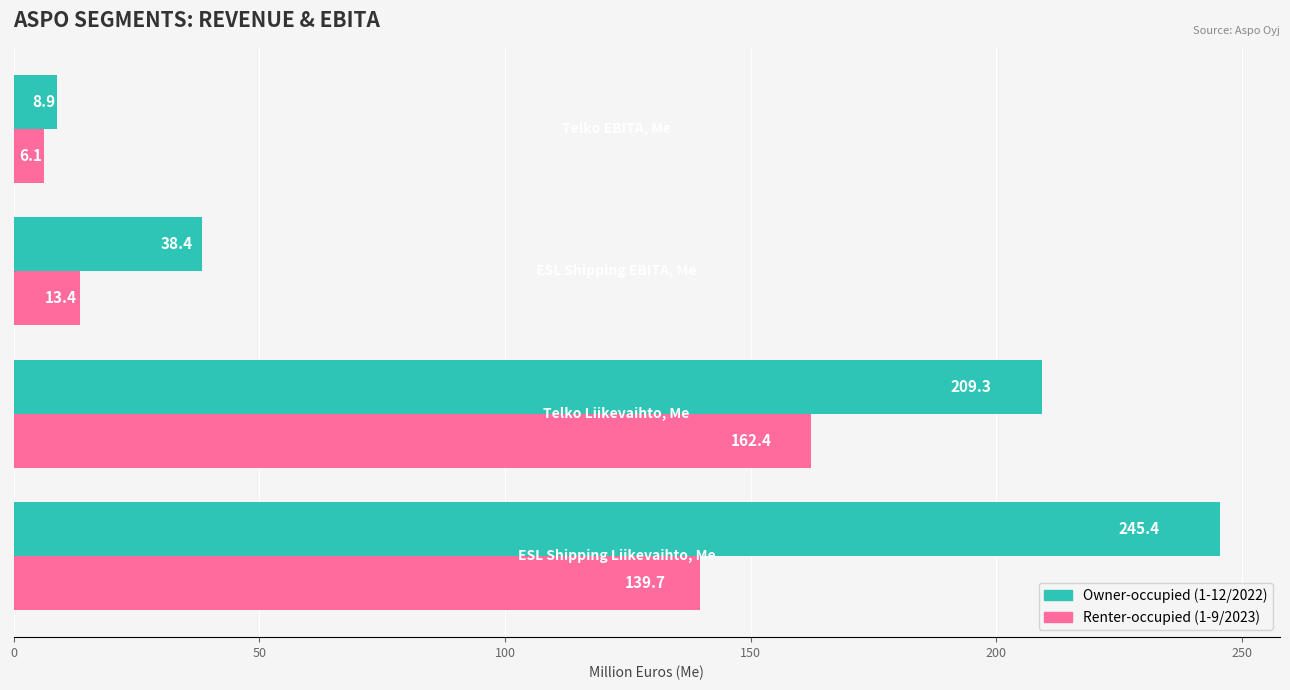

List the series in order of their overall mean, highest first.

Owner-occupied (1-12/2022), Renter-occupied (1-9/2023)